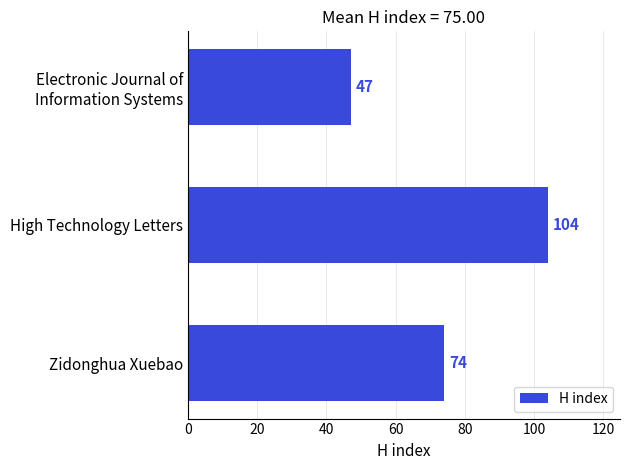

Count the number of categories in the chart.

3